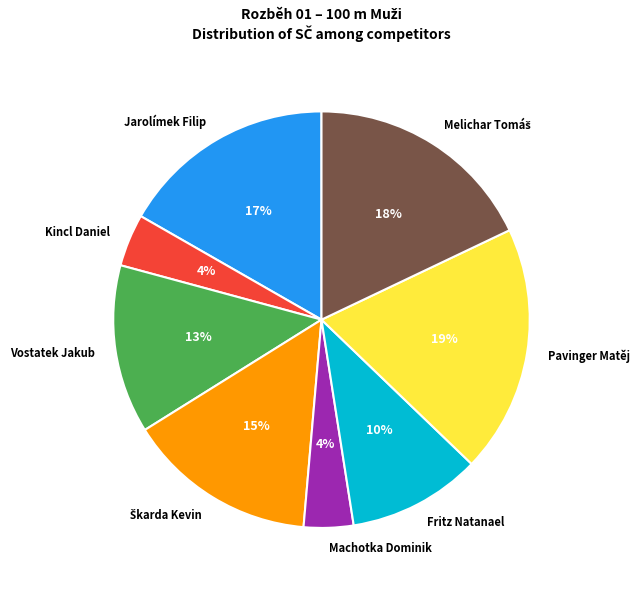

Is there a majority slice in this chart?

No